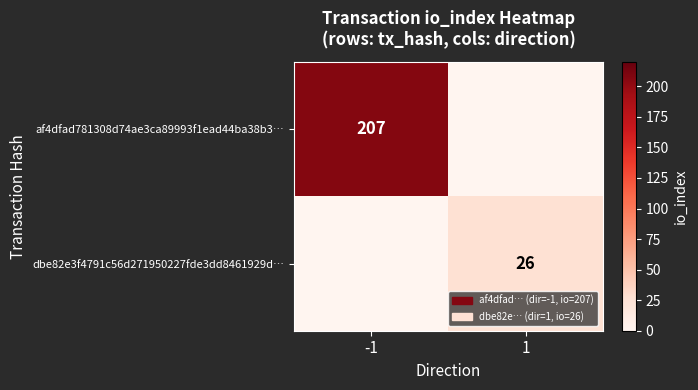

The value of dbe82e3f4791c56d271950227fde3dd8461929d… at 1 is 18. True or false?

False